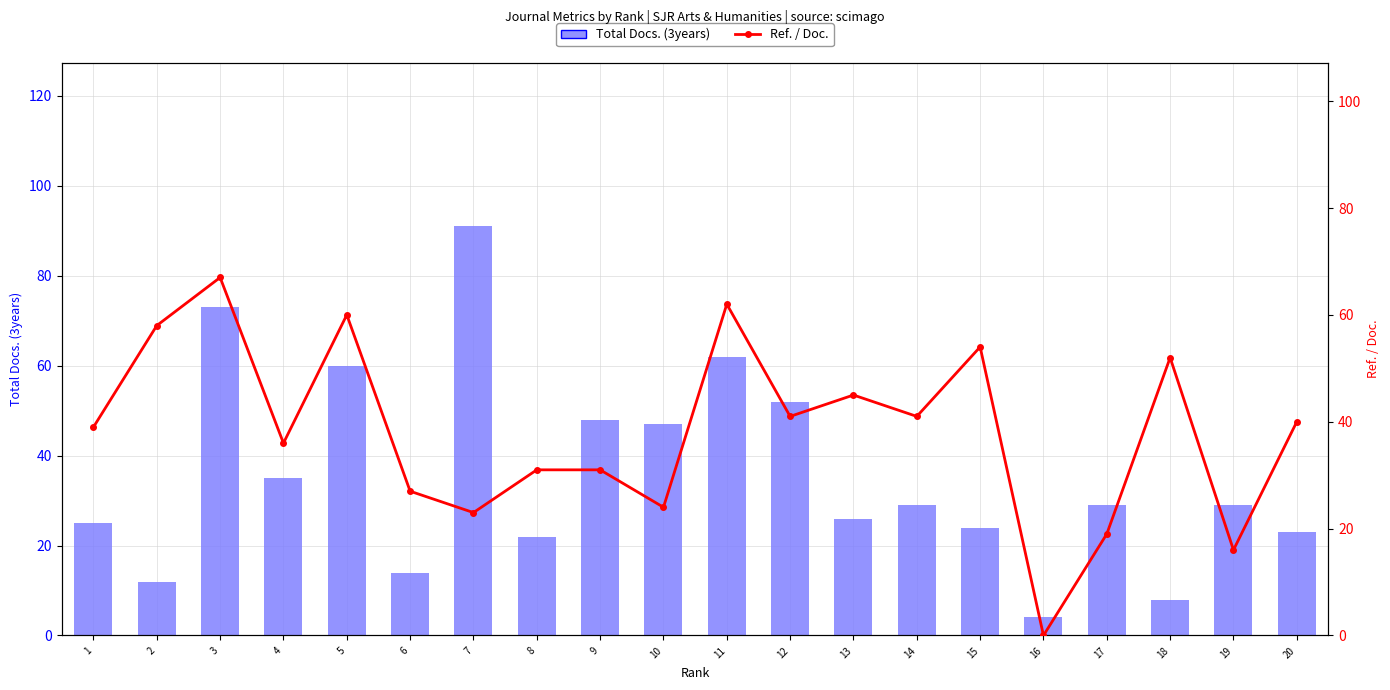

Which series has the largest total across all categories?

Ref. / Doc.